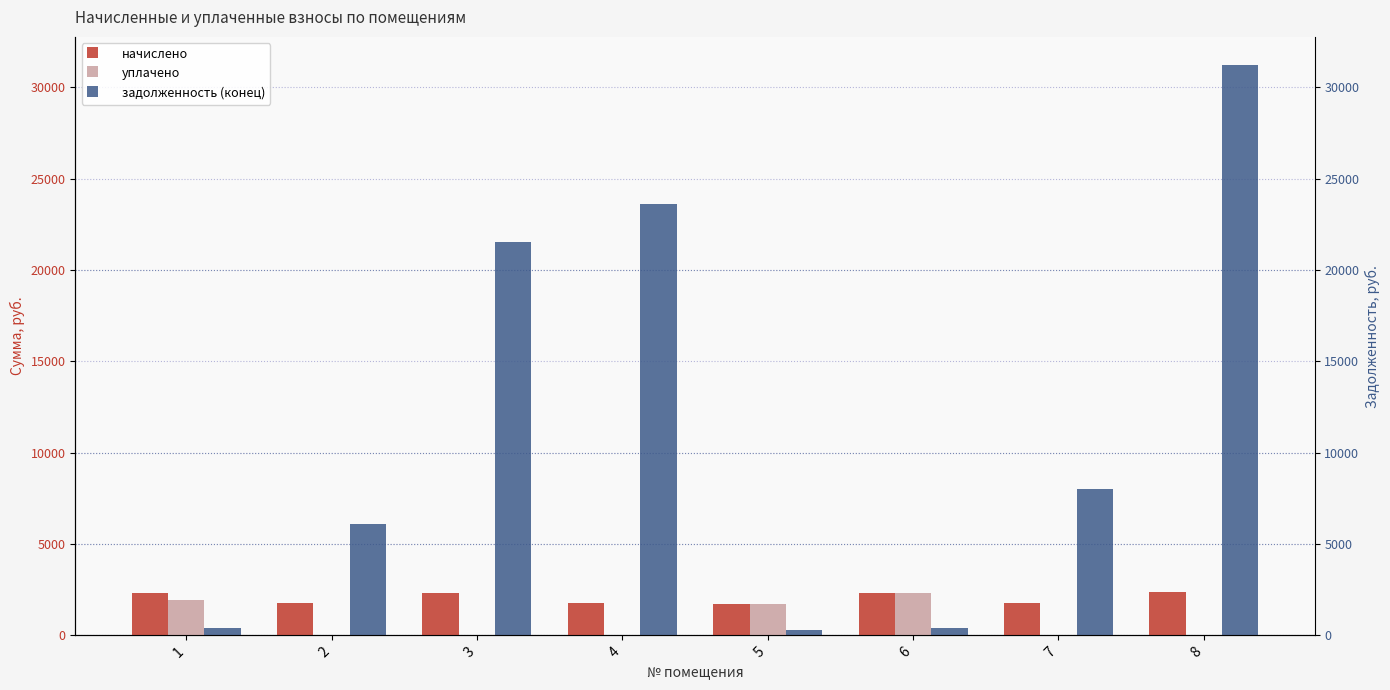

At 4, list the series in order from largest to smallest.

задолженность (конец), начислено, уплачено